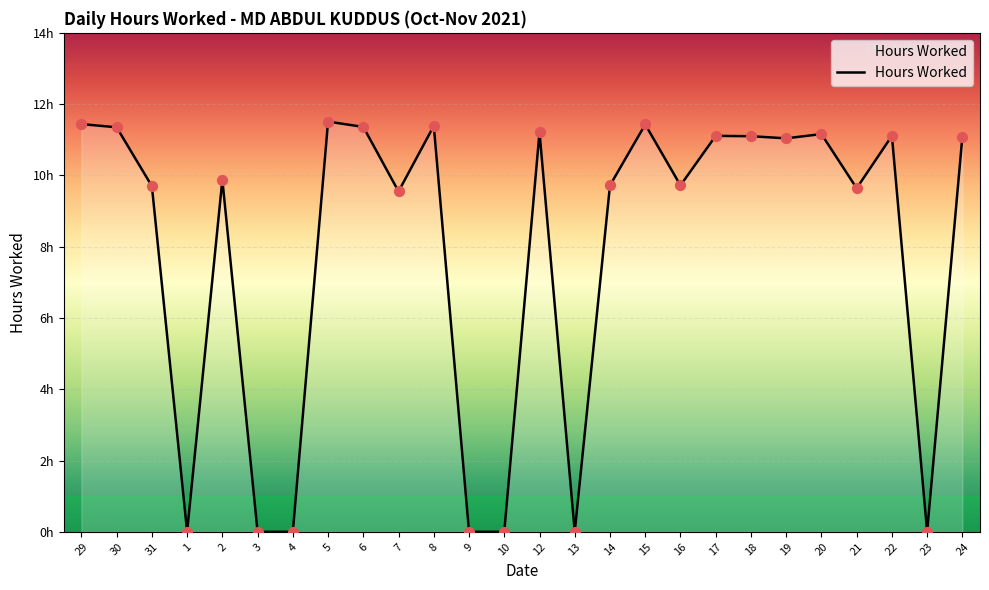

What is the change in value from 30 to 19?

-0.3